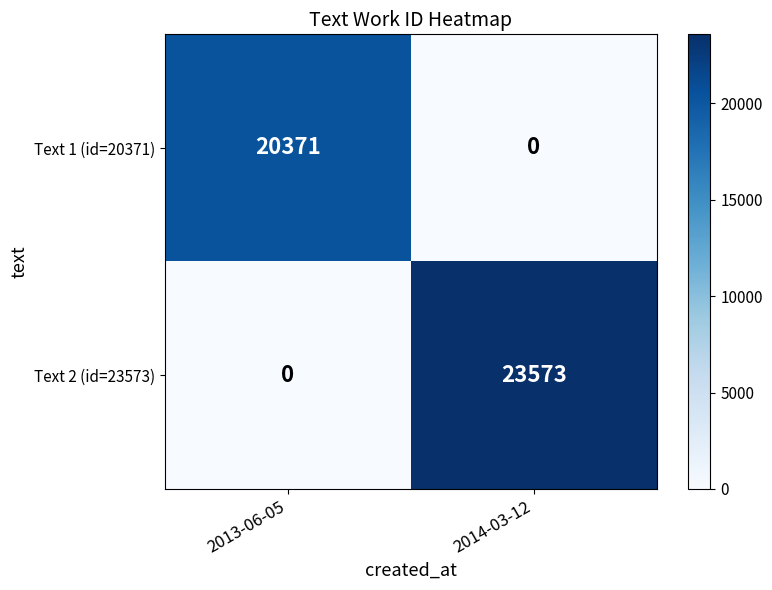

Rank the categories by Text 2 (id=23573) value from highest to lowest.

2014-03-12, 2013-06-05